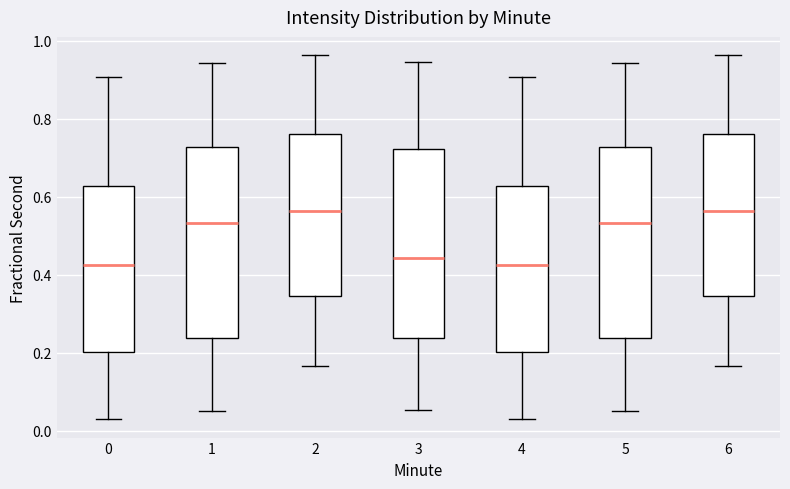

Reading left to right, transcribe this box plot: for each box, give where its median line is, the range the box spans, and where its two whiskers end, as read against the y-axis. The values are not printed on the chart, so give them approximately, as read against the axis.

0: median 0.42, box 0.20 to 0.62, whiskers 0.02 to 0.90
1: median 0.54, box 0.24 to 0.72, whiskers 0.06 to 0.94
2: median 0.56, box 0.34 to 0.76, whiskers 0.16 to 0.96
3: median 0.44, box 0.24 to 0.72, whiskers 0.06 to 0.94
4: median 0.42, box 0.20 to 0.62, whiskers 0.02 to 0.90
5: median 0.54, box 0.24 to 0.72, whiskers 0.06 to 0.94
6: median 0.56, box 0.34 to 0.76, whiskers 0.16 to 0.96